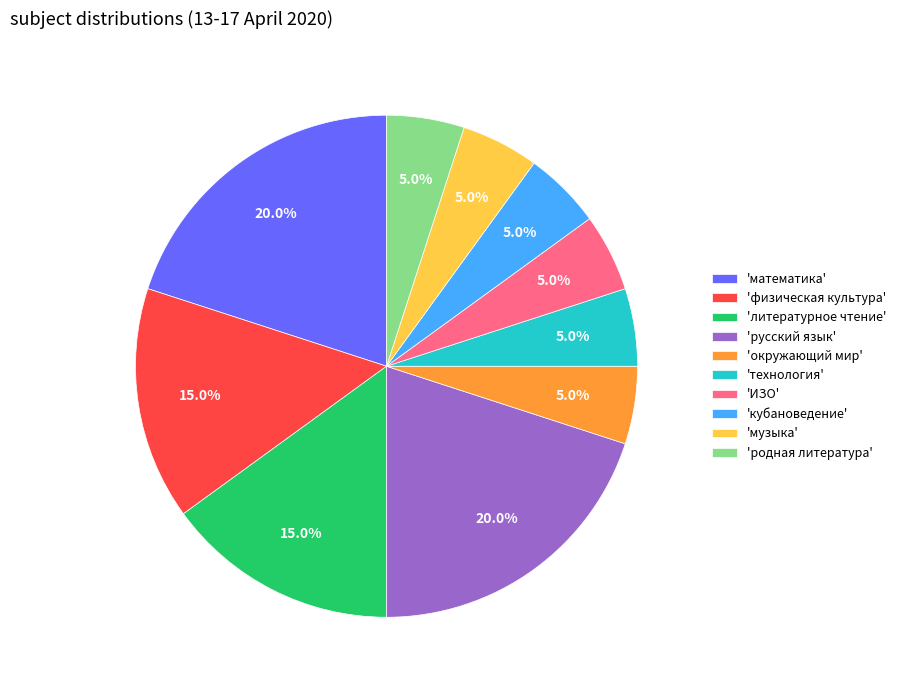

How much of the chart is everything except 'окружающий мир'?

95.0%